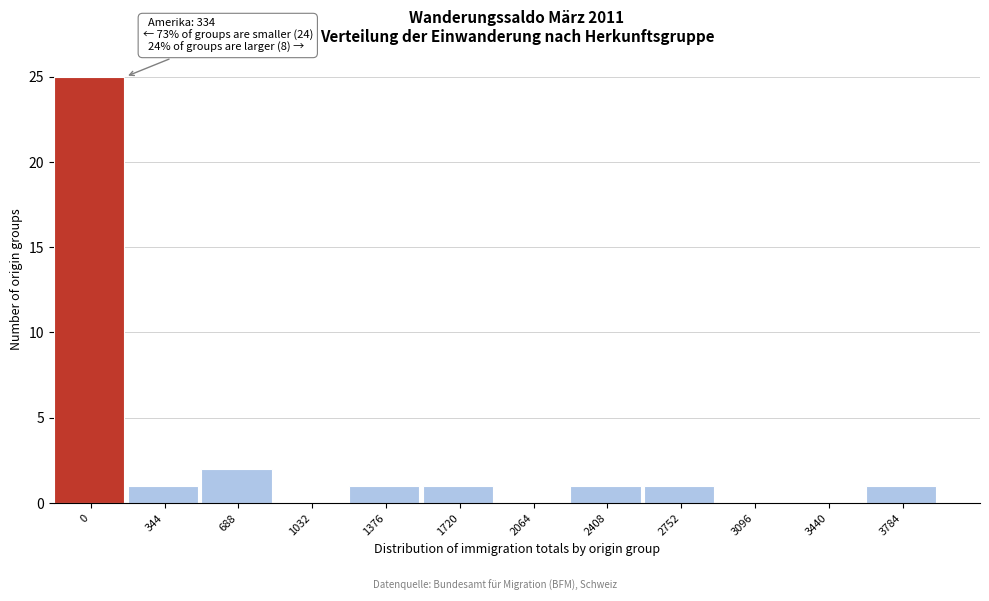

Reading left to right, extract all data points from this chart.

0=25	344=1	688=2	1032=0	1376=1	1720=1	2064=0	2408=1	2752=1	3096=0	3440=0	3784=1